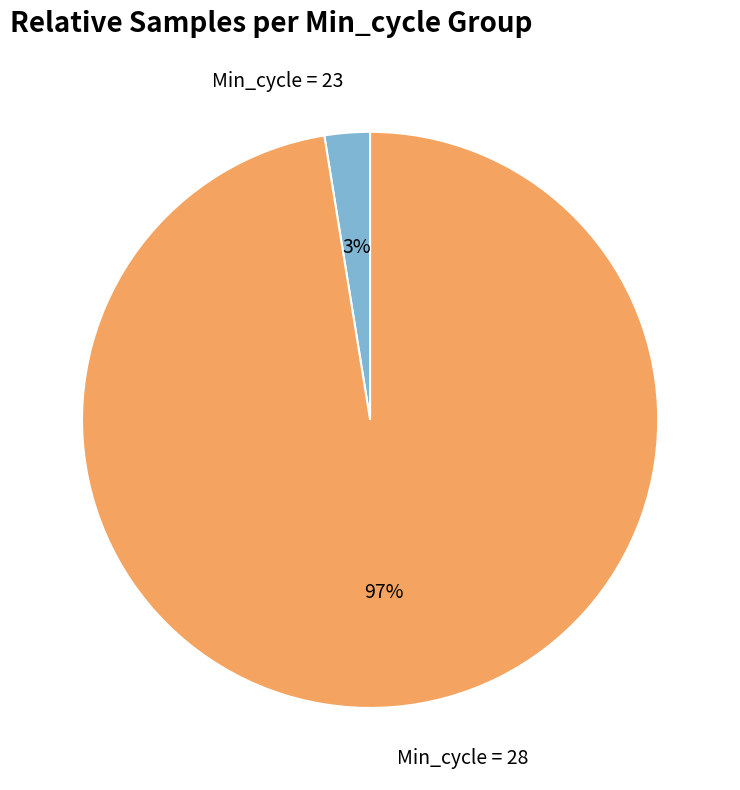

What percentage is the Min_cycle = 23 slice, to the nearest percent?

3%